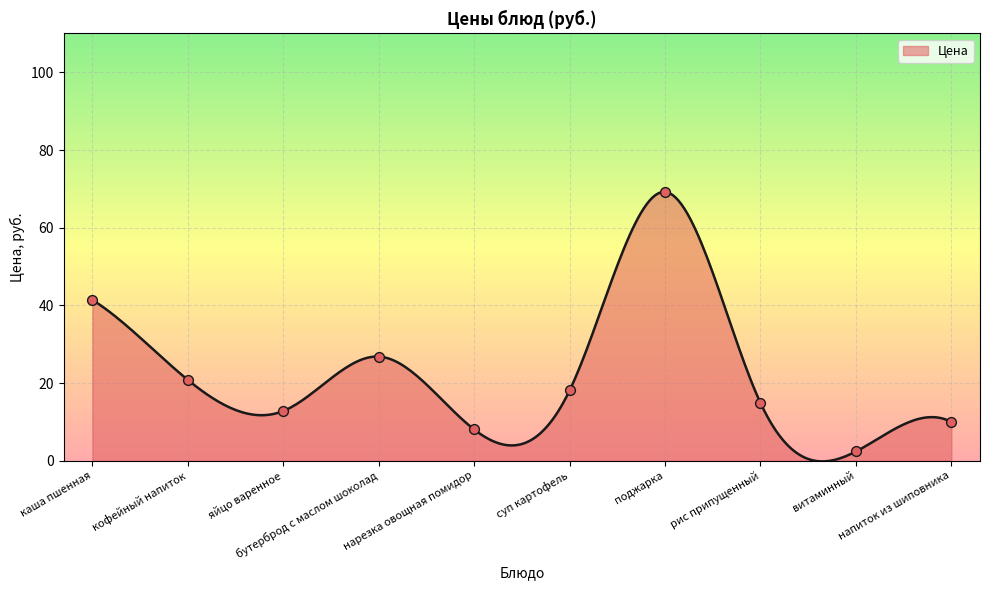

What is the change in value from бутерброд с маслом шоколад to рис припущенный?

-11.9